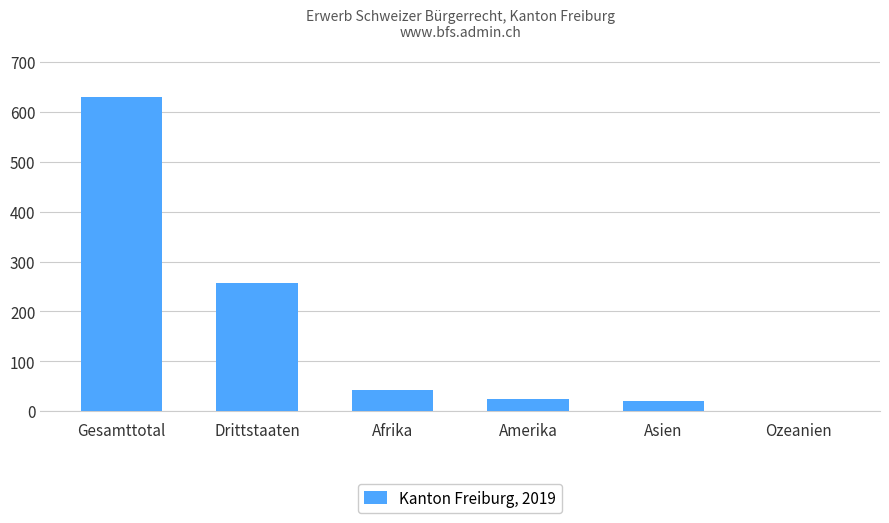

Where is the data nearest to the value 314?

Drittstaaten